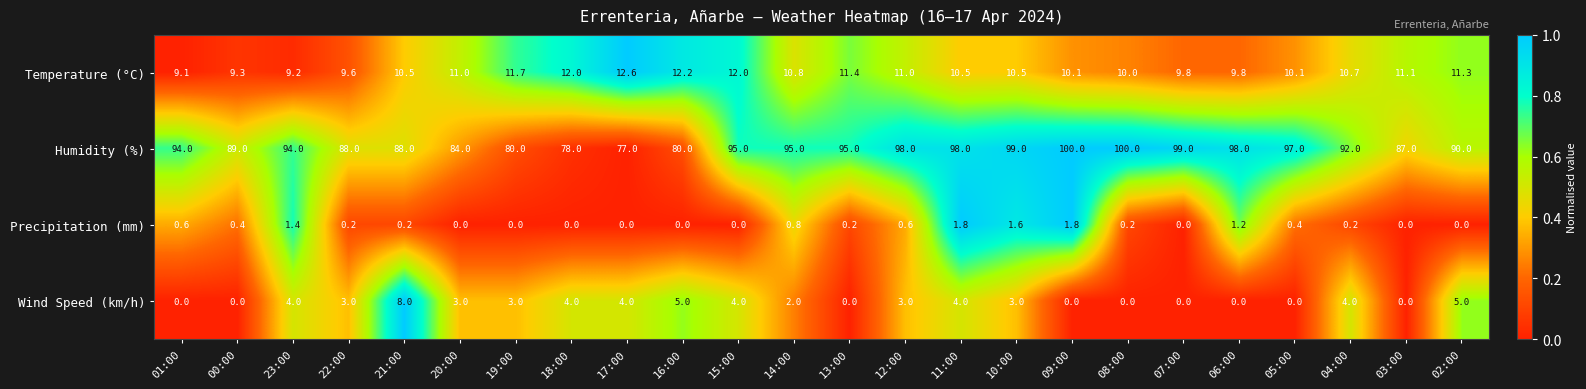

What is the total value across all series at 18:00?

94.0